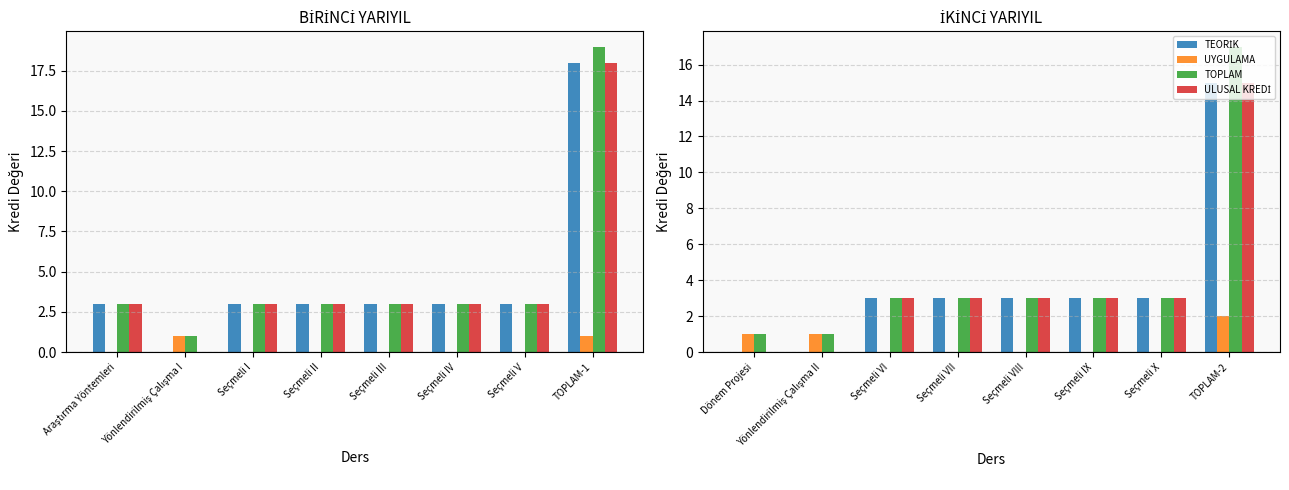

At how many categories does at least one series exceed 13?

1